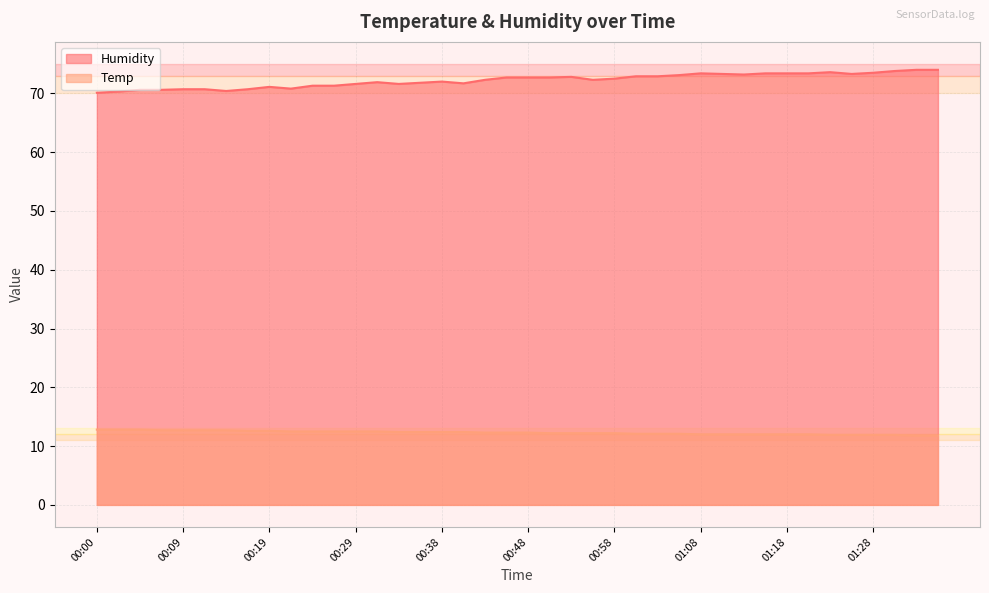

Reading right to left, list all the values displayed in this chart.

Temp: 11.8	11.8	11.9	11.9	11.9	11.9	12.0	12.0	12.0	12.0	12.0	12.0	12.1	12.1	12.1	12.2	12.2	12.2	12.2	12.3	12.3	12.3	12.4	12.4	12.4	12.4	12.5	12.5	12.5	12.5	12.5	12.6	12.6	12.7	12.7	12.7	12.7	12.8	12.8	12.8
Humidity: 74.0	74.0	73.8	73.5	73.3	73.6	73.4	73.4	73.4	73.2	73.3	73.4	73.1	72.9	72.9	72.5	72.3	72.8	72.7	72.7	72.7	72.3	71.7	72.0	71.8	71.6	71.9	71.6	71.3	71.3	70.8	71.1	70.7	70.4	70.7	70.7	70.6	70.6	70.3	70.1